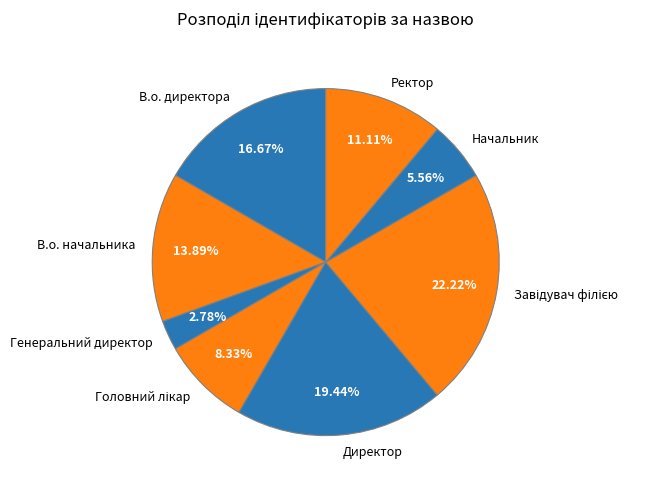

Approximately how many times larger is the value at Директор compared to Генеральний директор?

7.0